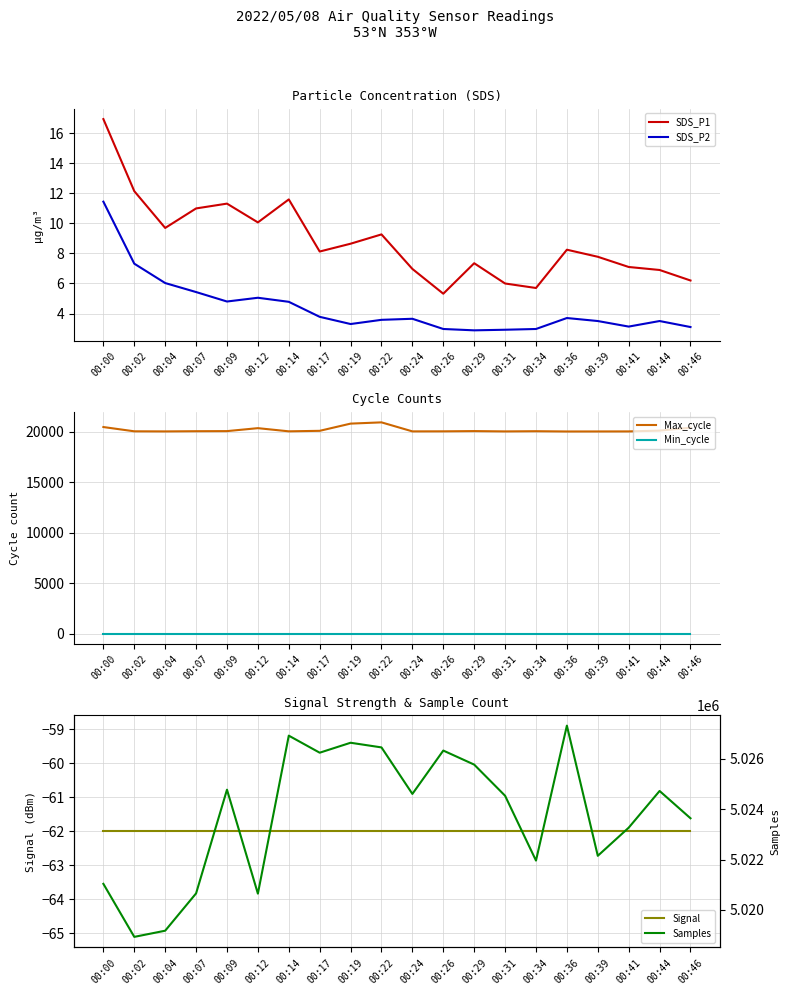

What is the value of the Signal point at the 2nd from the left?

-62.0